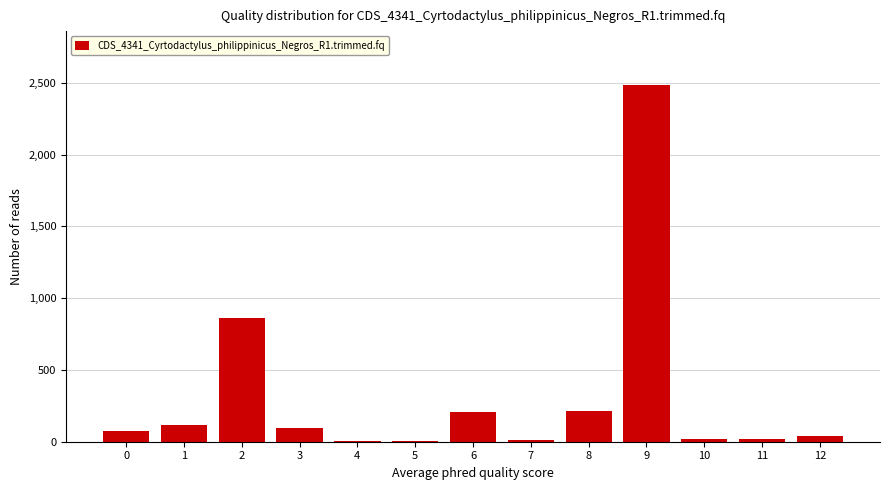

What is the greatest value displayed?

2487